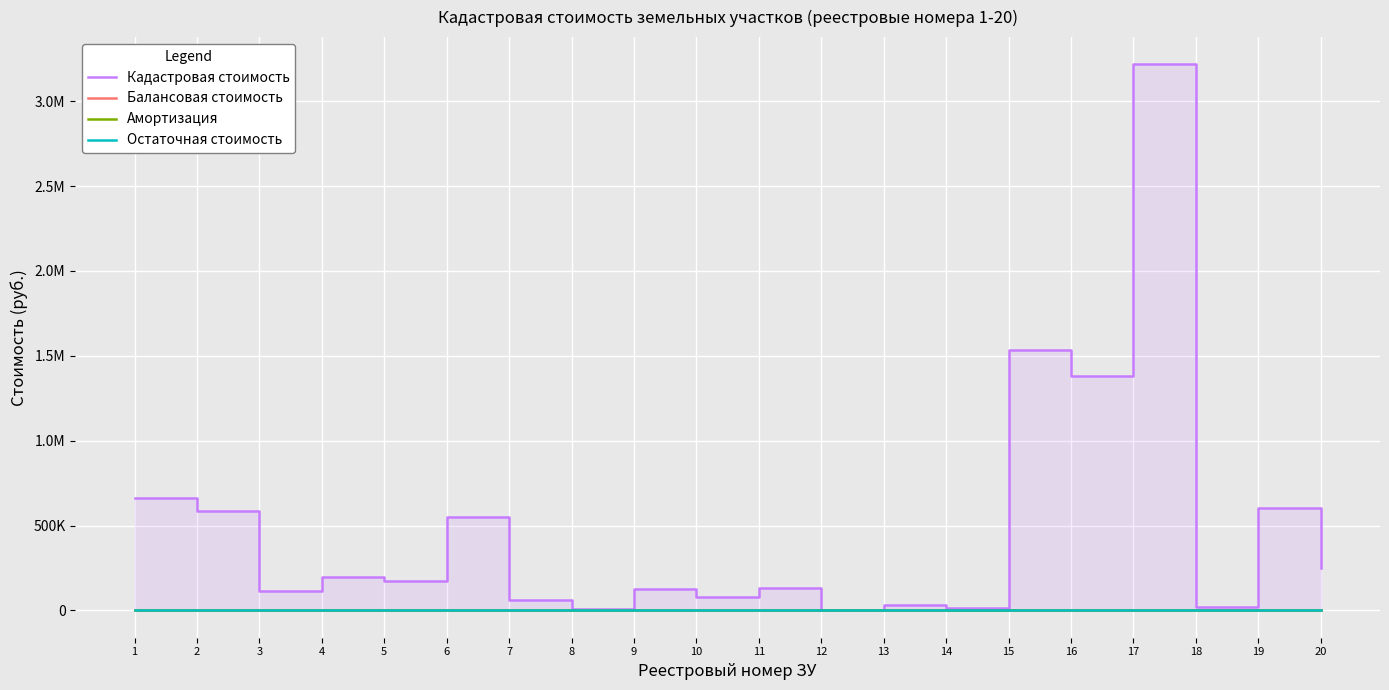

Which label corresponds to the largest value in the chart?

17